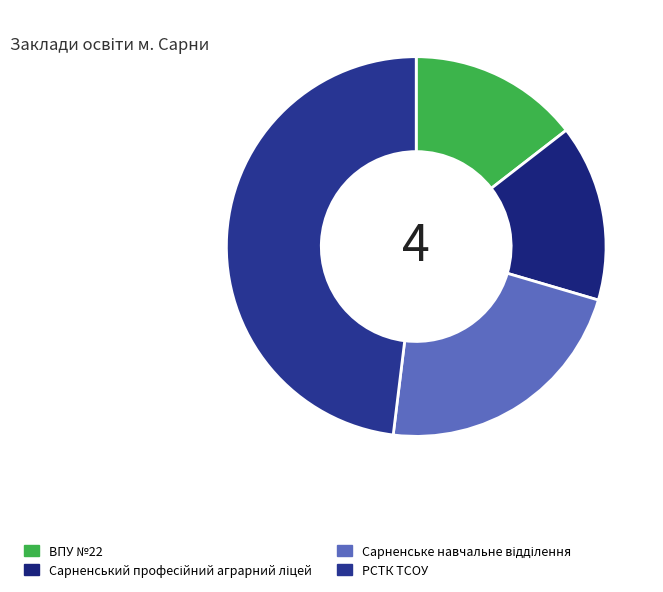

Count the number of slices in the pie.

4